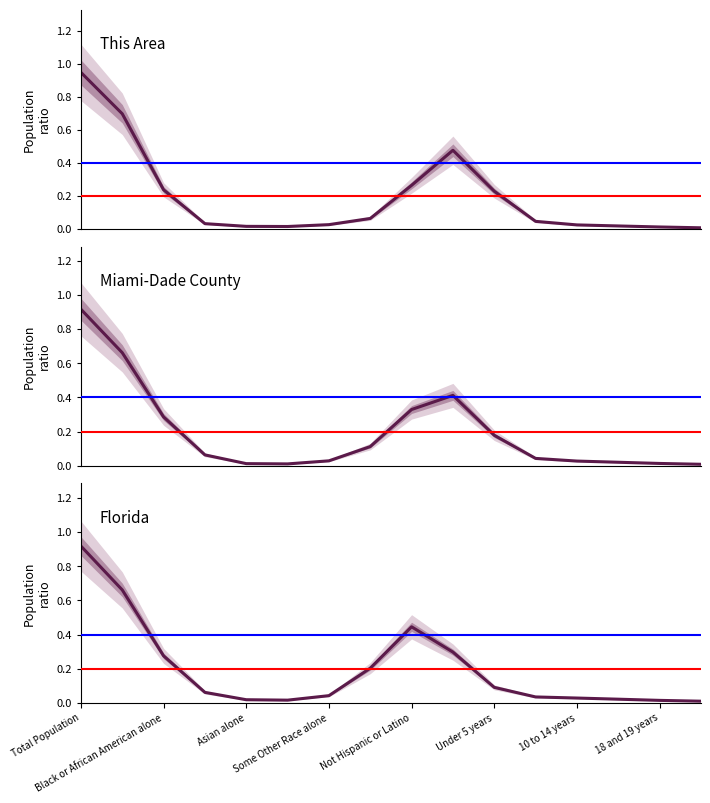

How many times do Miami-Dade County and Florida cross each other?

3